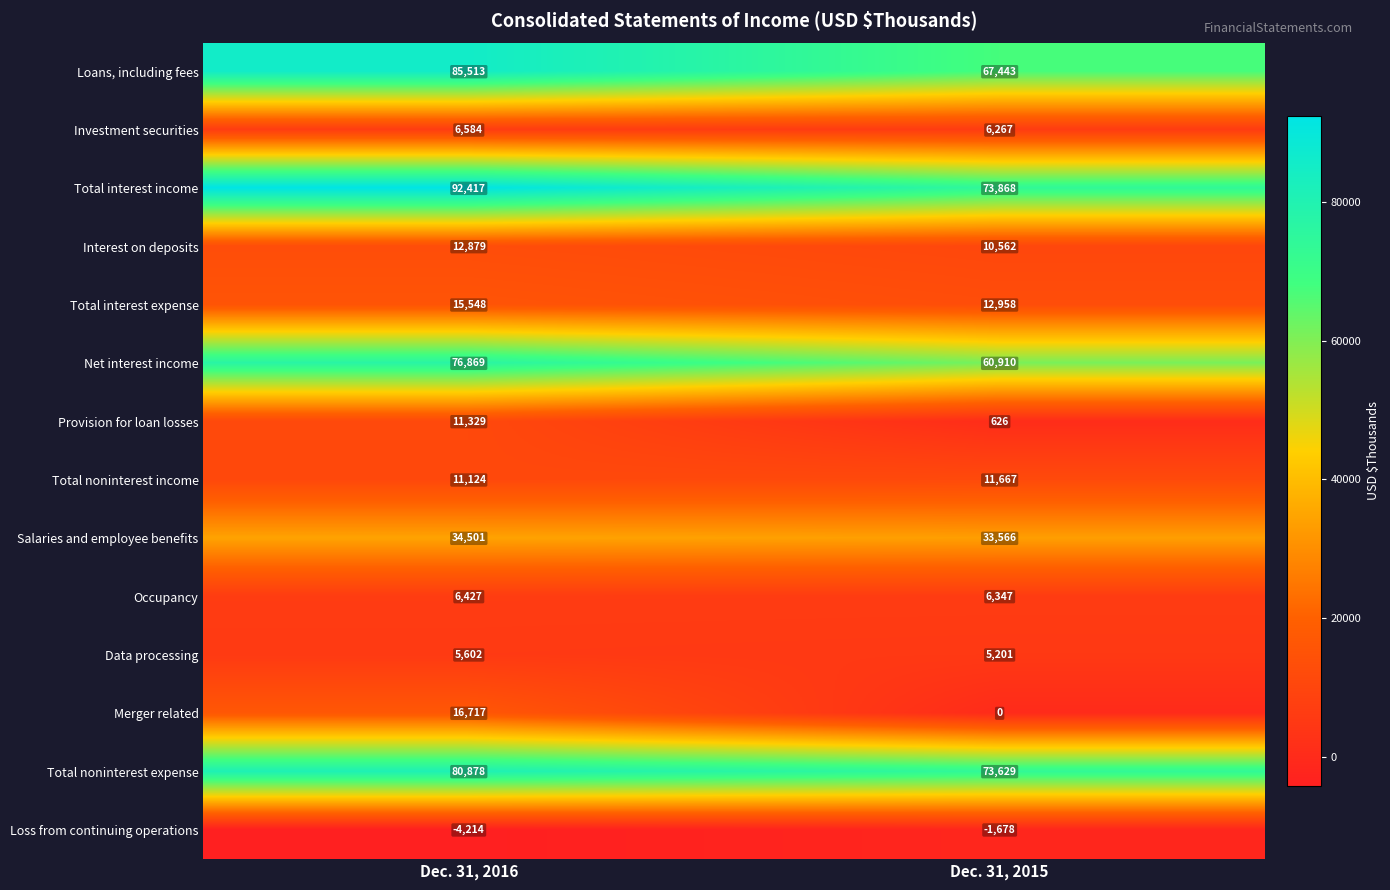

What is the total value across all series at Dec. 31, 2016?

452174